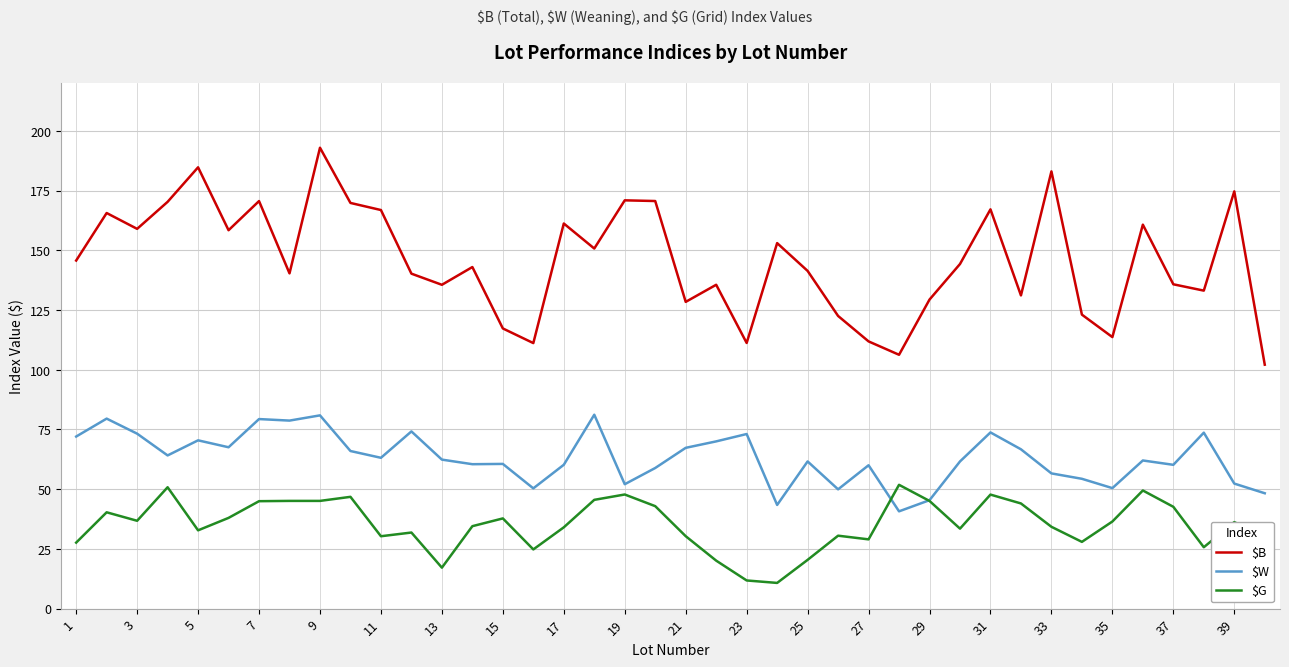

Which series has the largest range (max minus min)?

$B